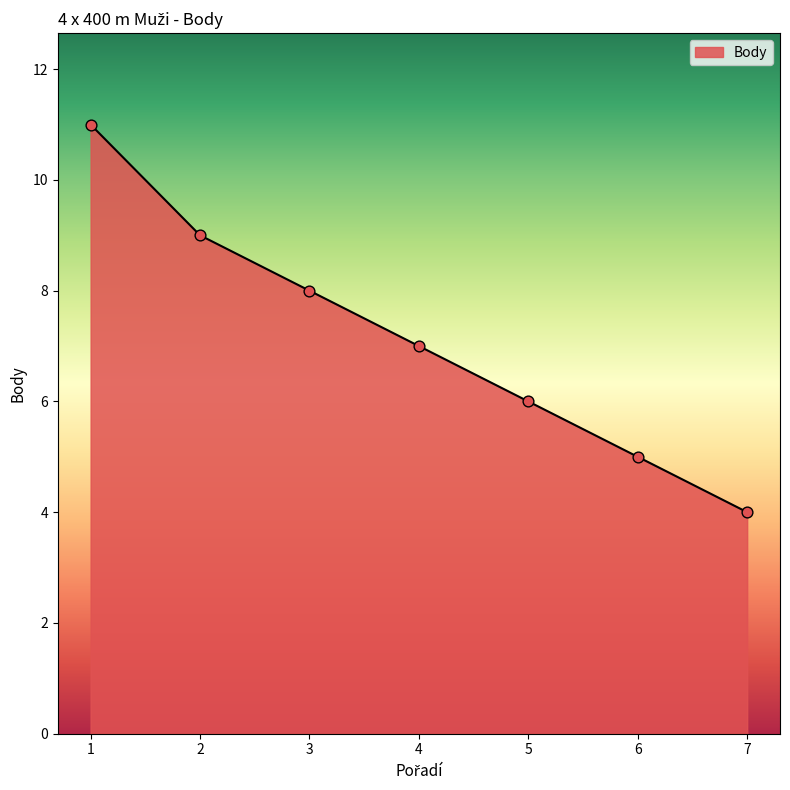

What is the change in value from 5 to 6?

-1